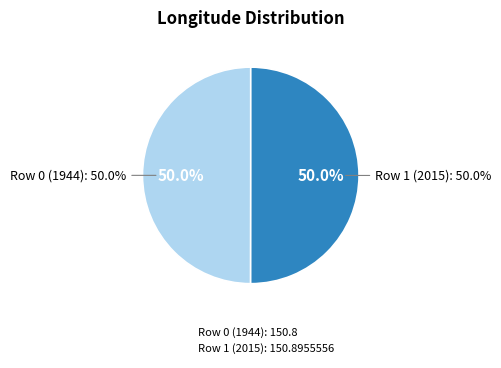

Count the number of slices in the pie.

2